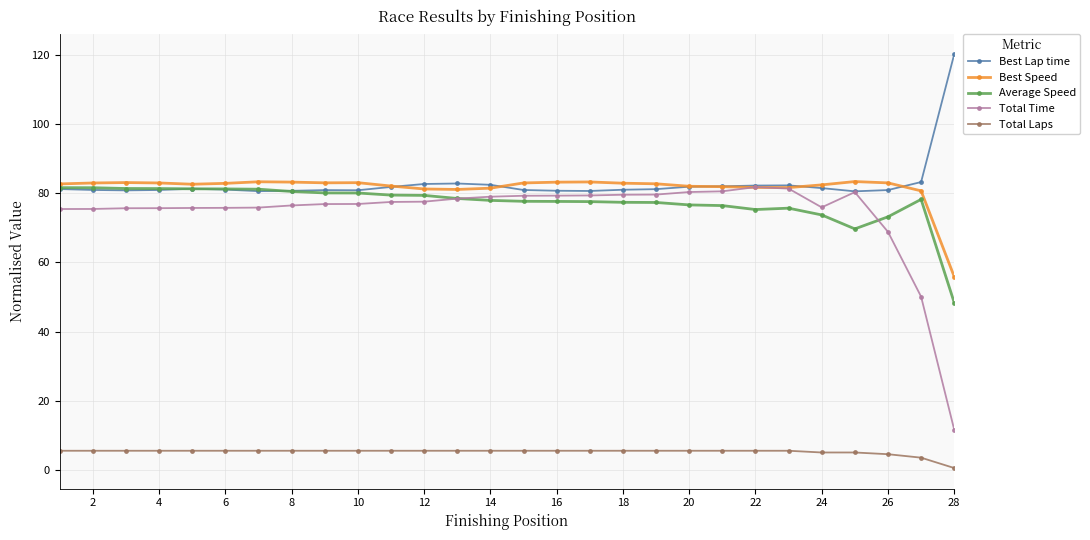

Which series has the widest spread of values?

Total Time